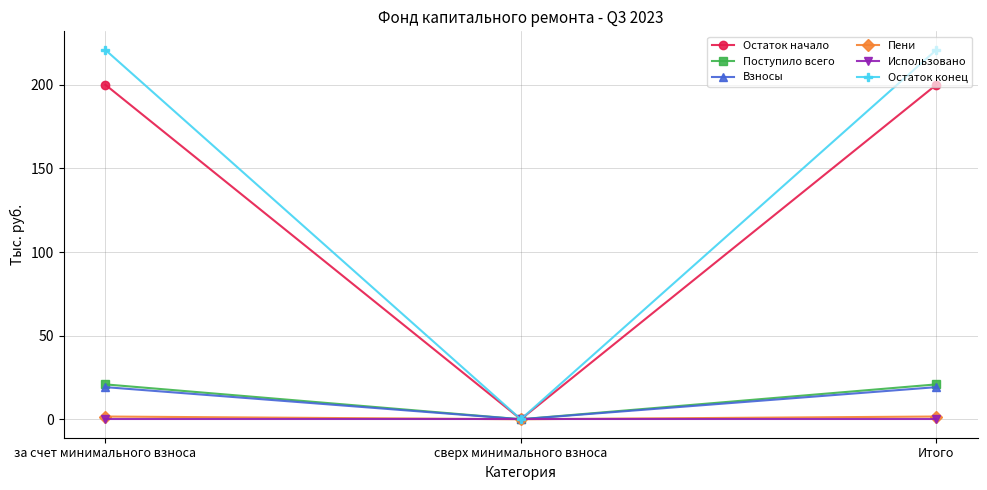

What is the maximum value shown in the chart?

220.9